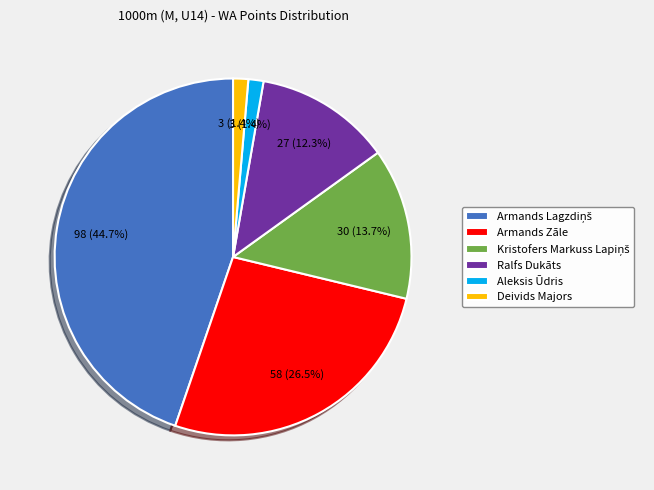

Combined, what portion of the pie is Deivids Majors and Ralfs Dukāts?

13.7%